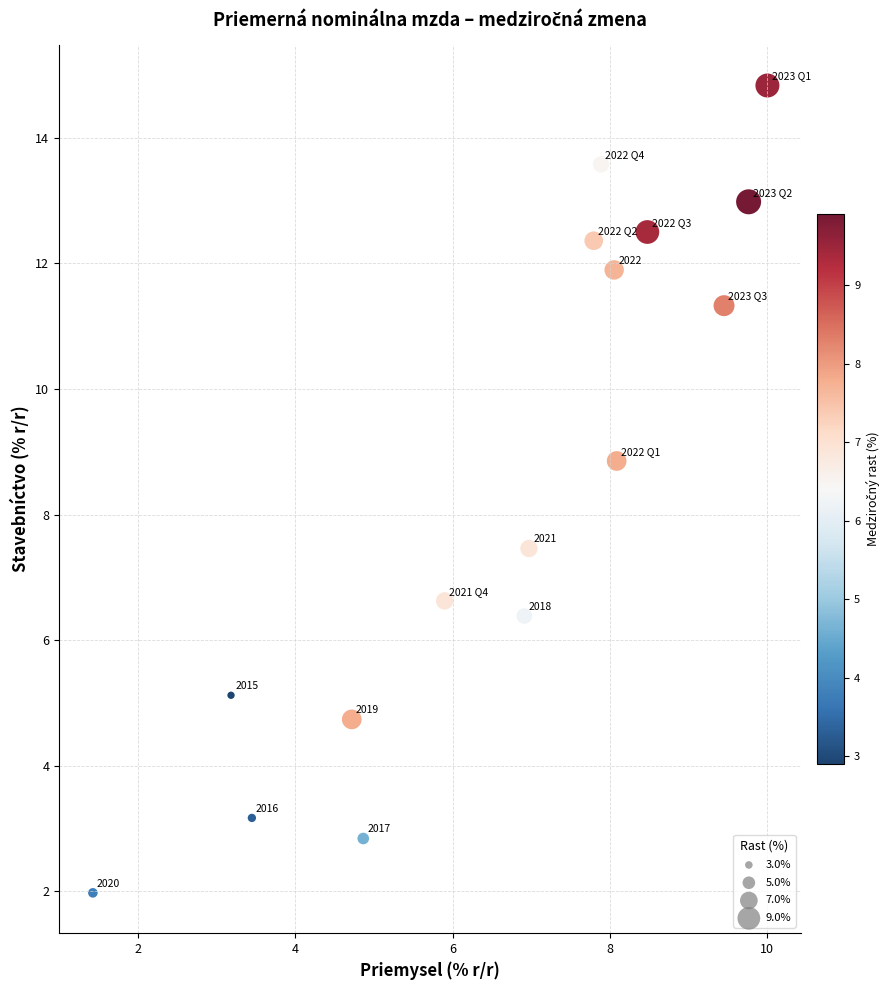

What Y value in the scatter plot is closest to 8?

7.5